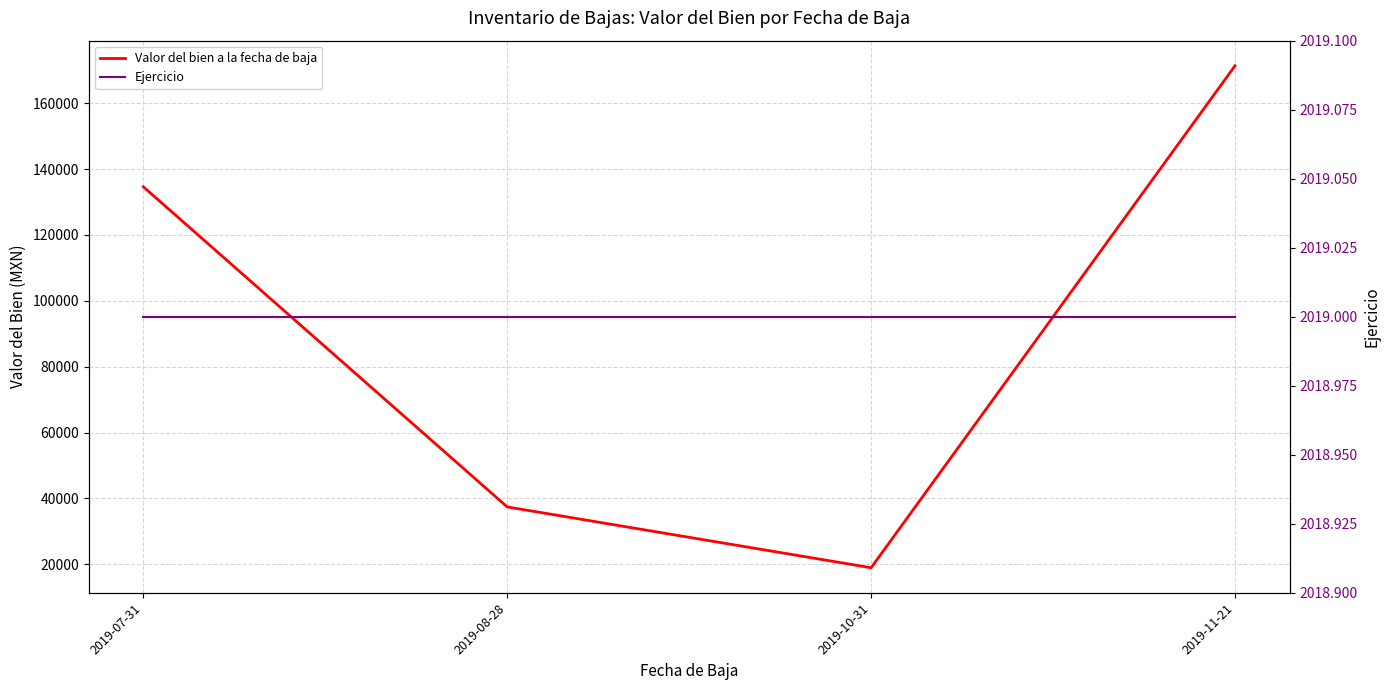

True or false: Ejercicio and Valor del bien a la fecha de baja intersect in this chart.

False